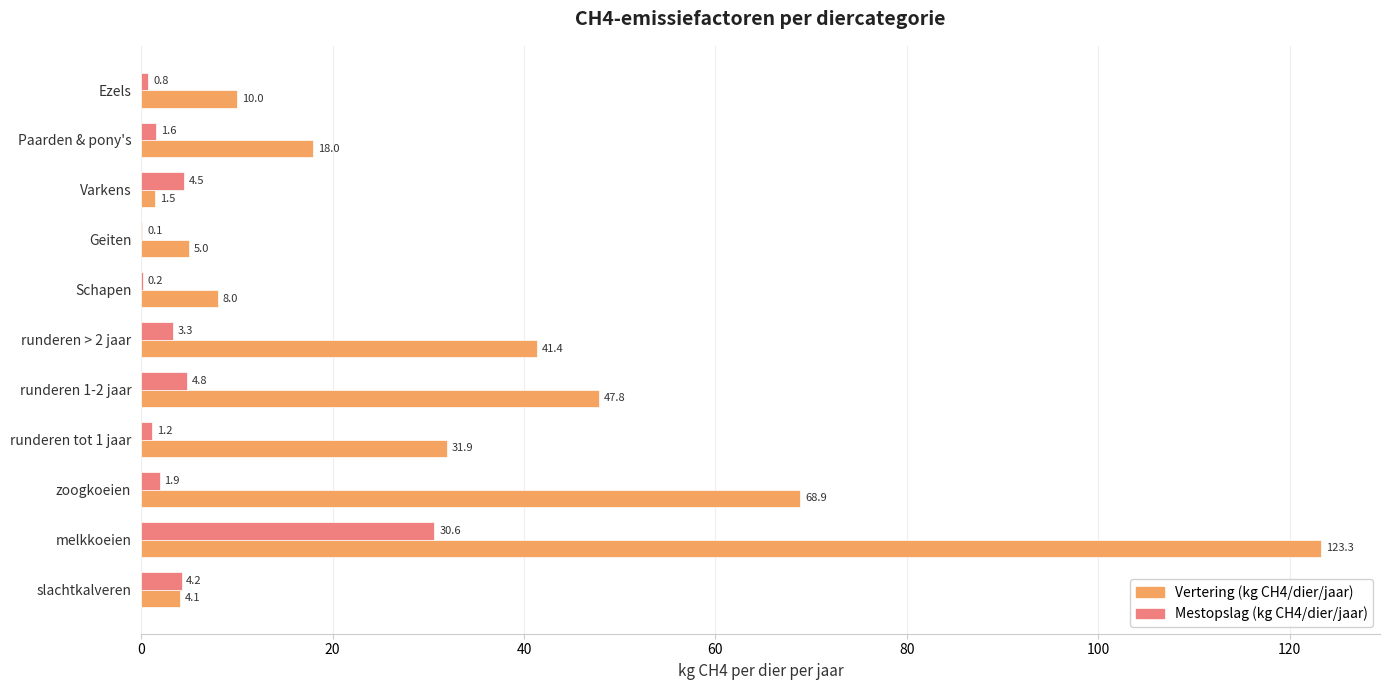

The Vertering (kg CH4/dier/jaar) series shows 5.0 at Geiten. True or false?

True